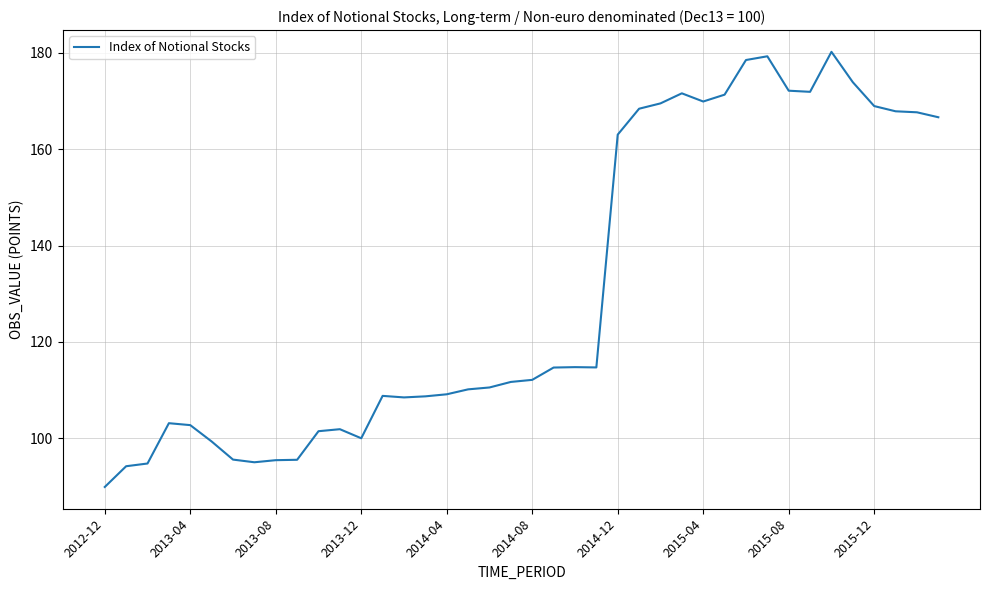

What is the maximum value shown in the chart?

180.2